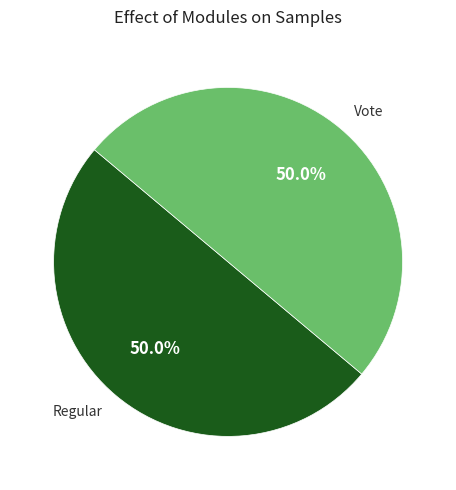

Combined, do Vote and Regular account for over 50%?

Yes